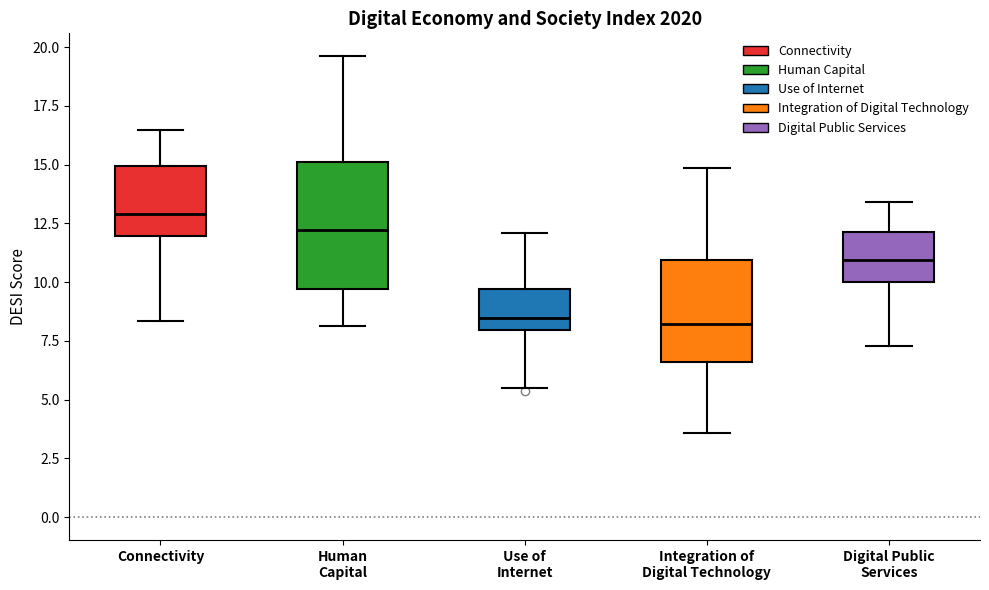

Comparing the boxes themselves (not the whiskers), which one is the tallest?

Human Capital